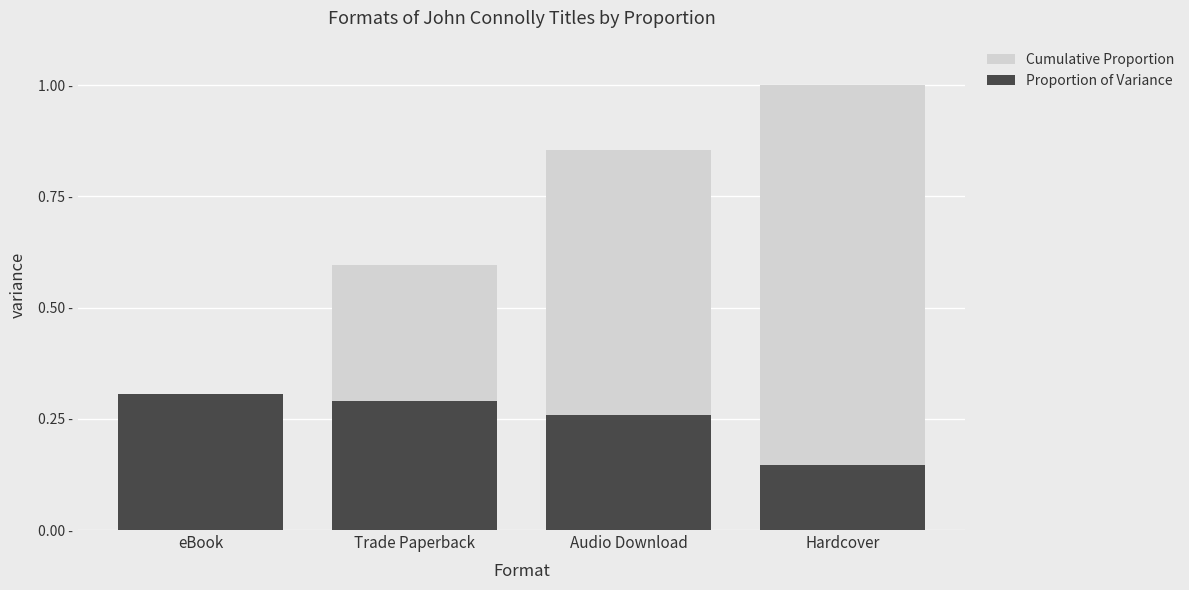

What is the label of the 4th bar from the left?

Hardcover